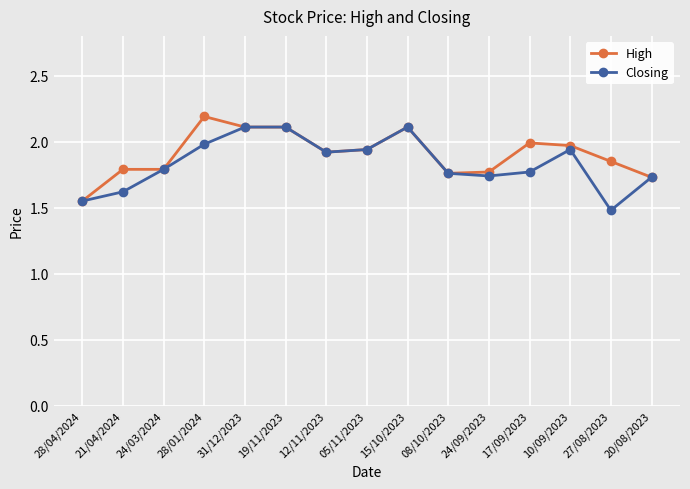

What is the difference between the maximum and second lowest values in the High series?

0.5